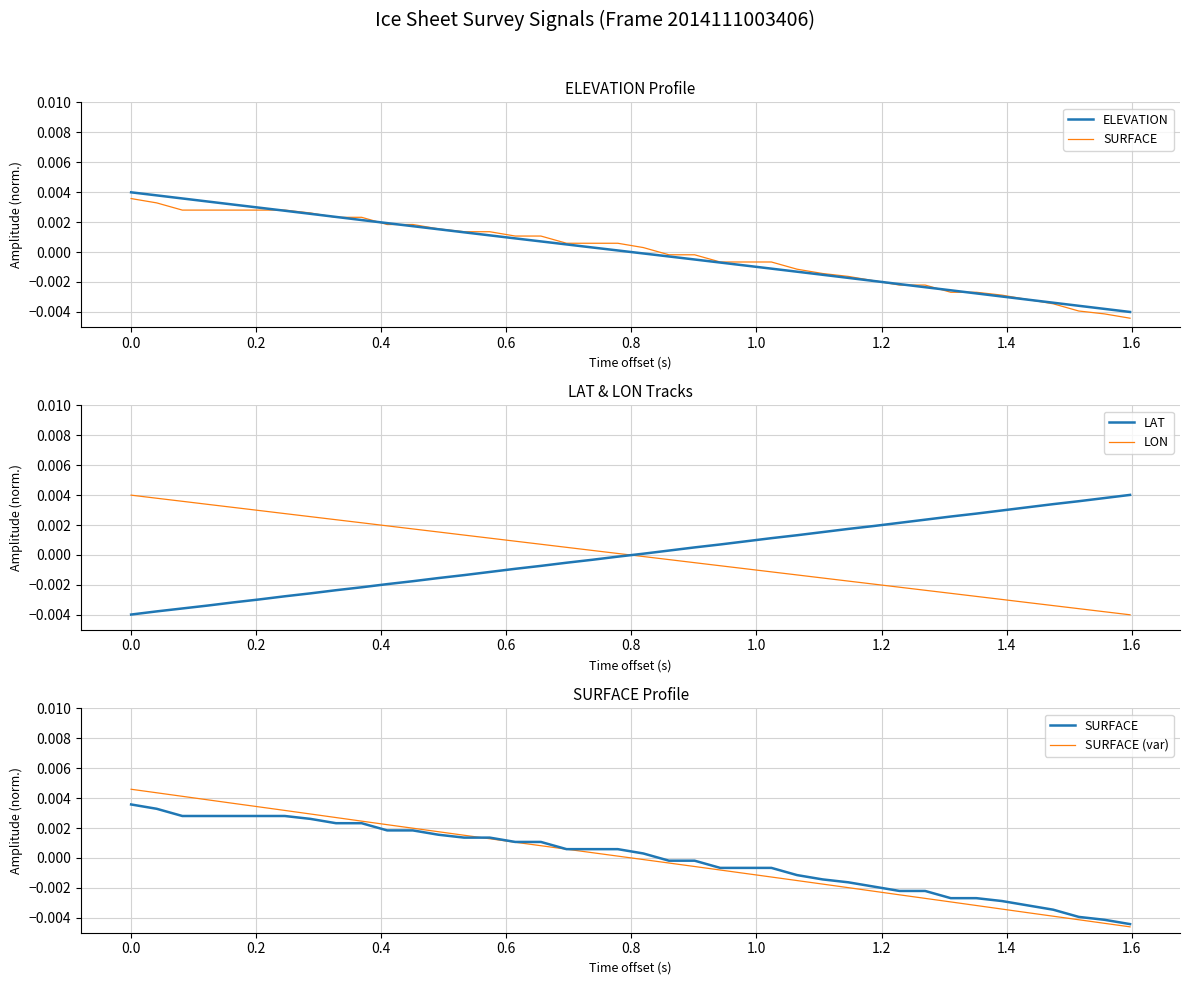

Where is SURFACE (var) nearest to the value 0?

20